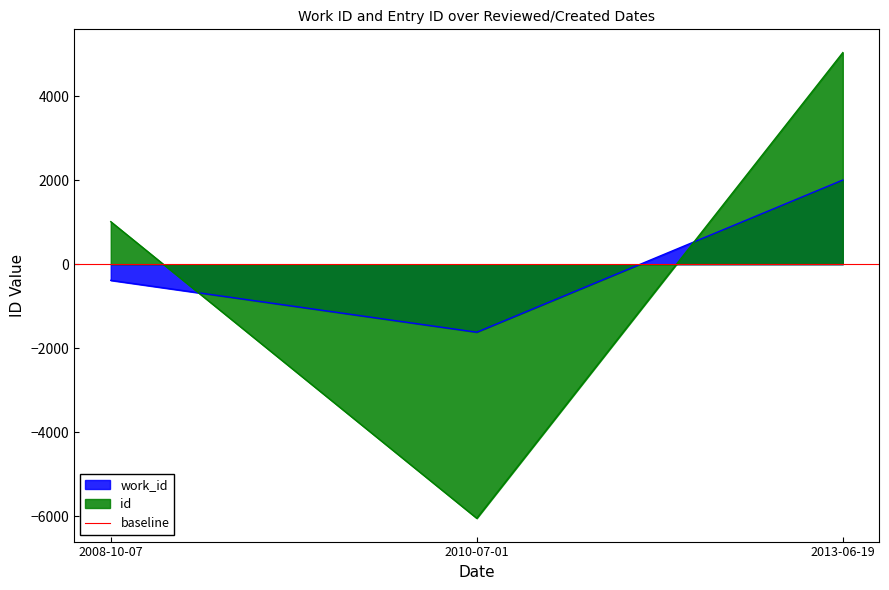

What is the value of the work_id point at the 2nd from the left?

-1619.3